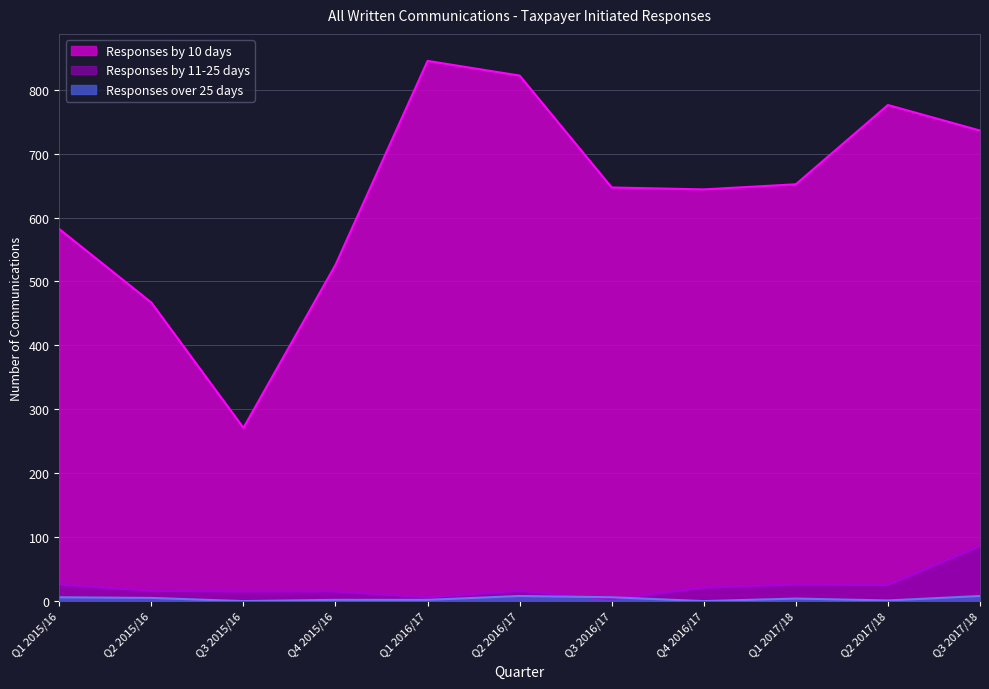

What is the lowest value of the Responses by 10 days series?

271